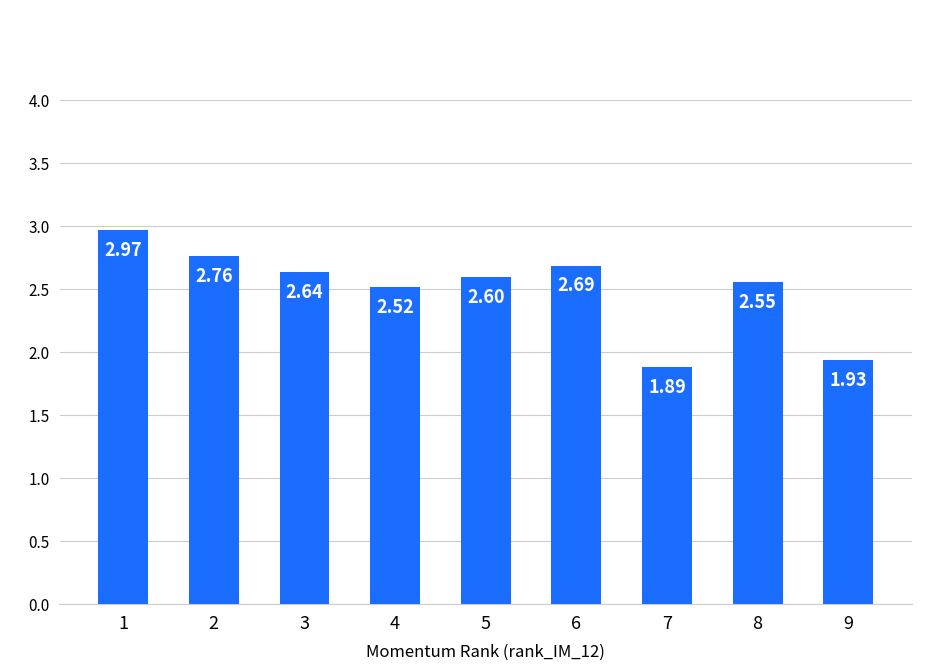

List the labels in order of value, largest first.

1, 2, 6, 3, 5, 8, 4, 9, 7